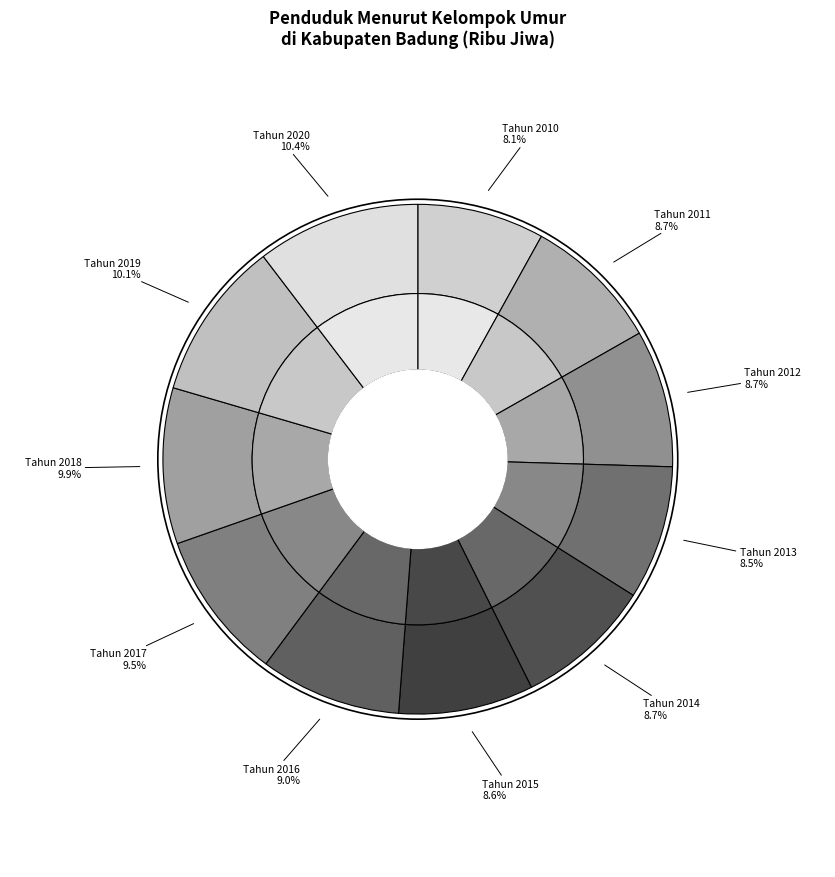

Which slice is the smallest?

Tahun 2010